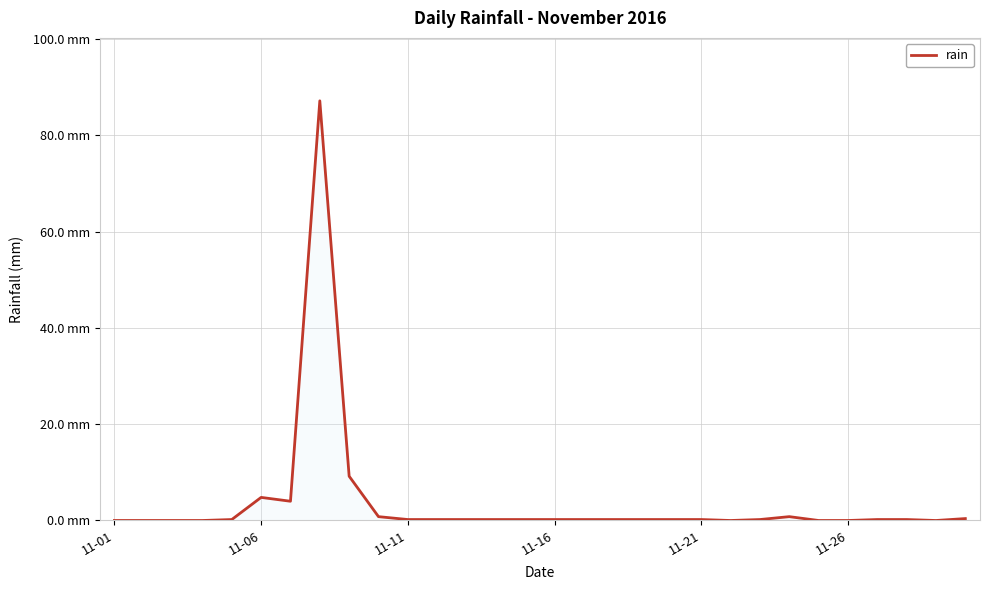

Which label corresponds to the smallest value in the chart?

11-01